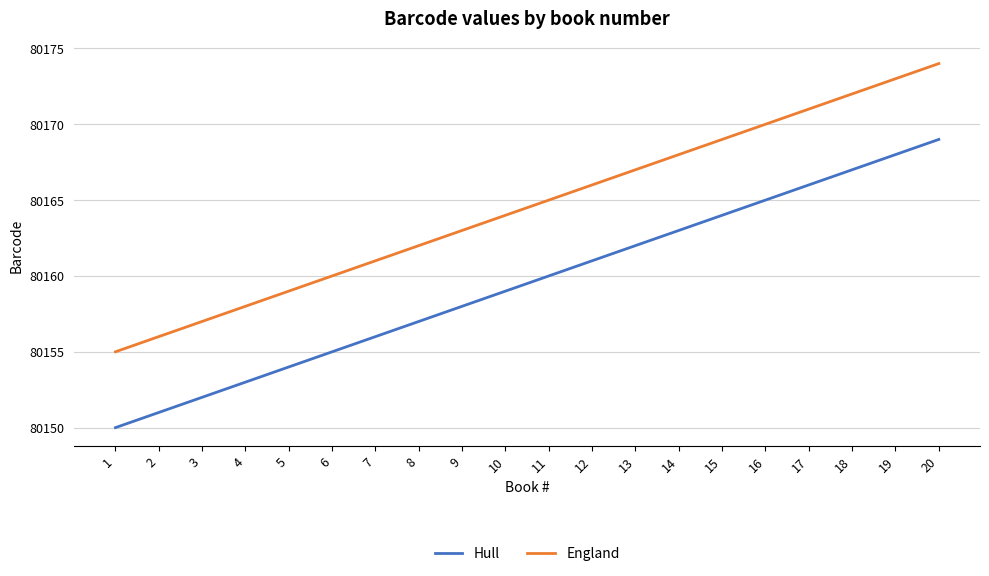

What is the smallest value displayed?

80150